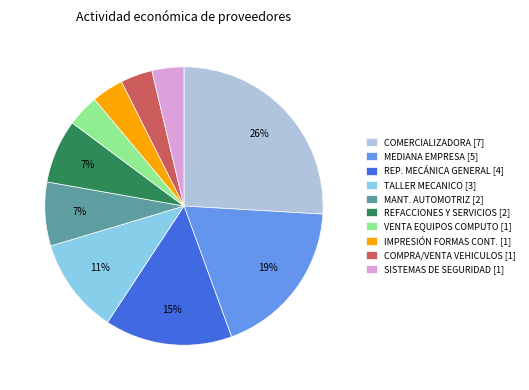

To the nearest percent, what is the average slice percentage?

10%